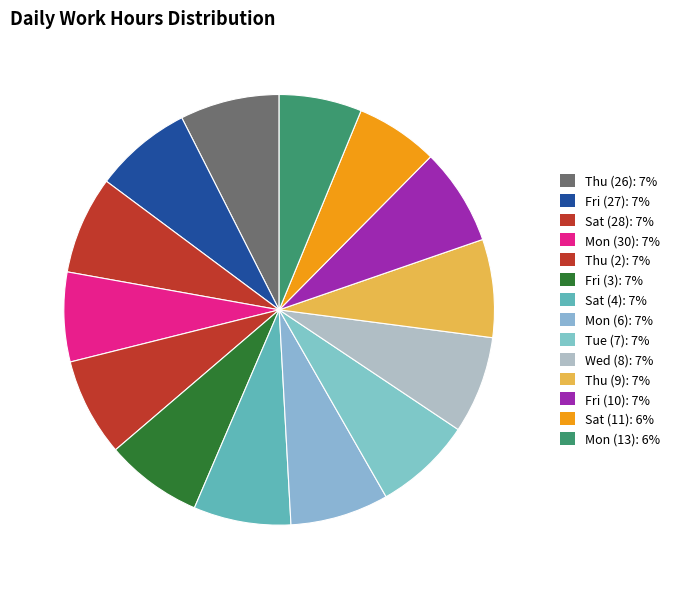

How many slices are in this pie chart?

14